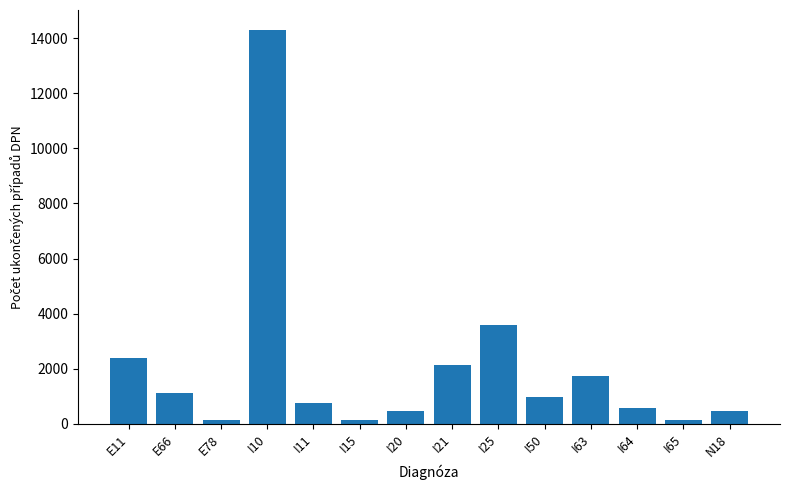

How many bars are there in total?

14